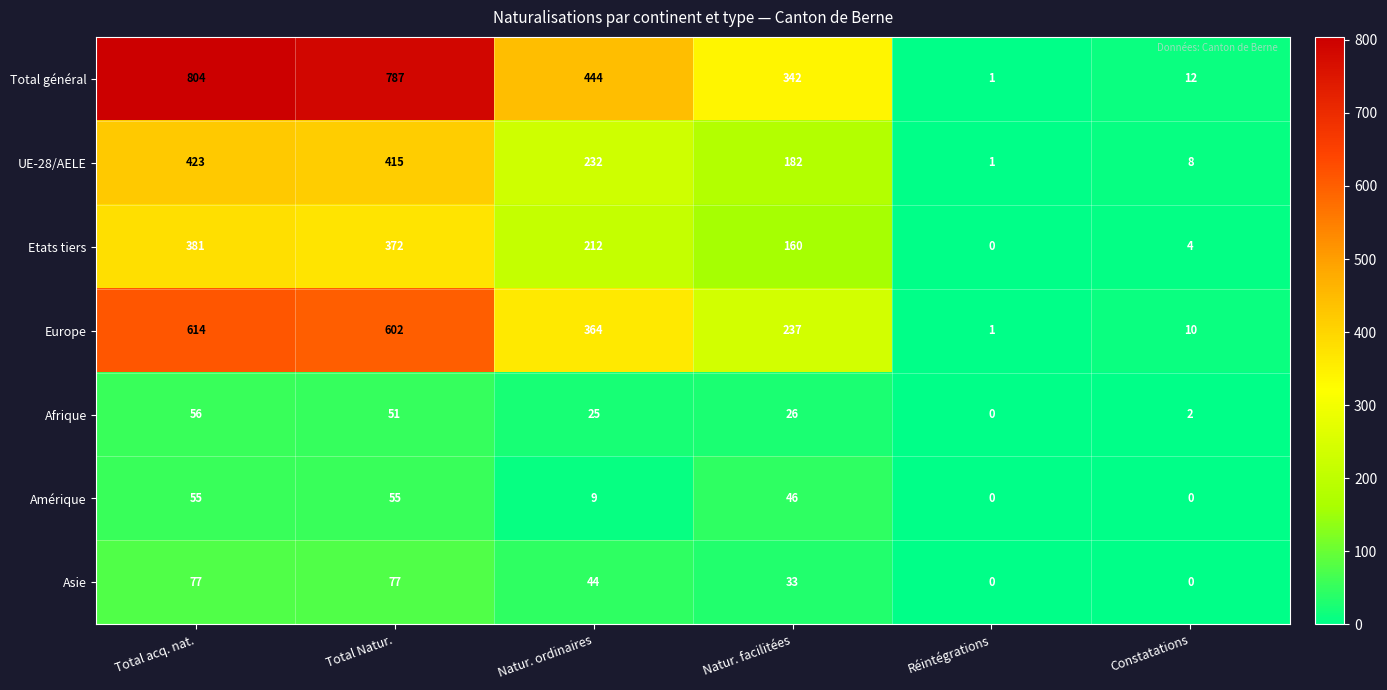

At which category is the sum across all series the highest?

Total acq. nat.